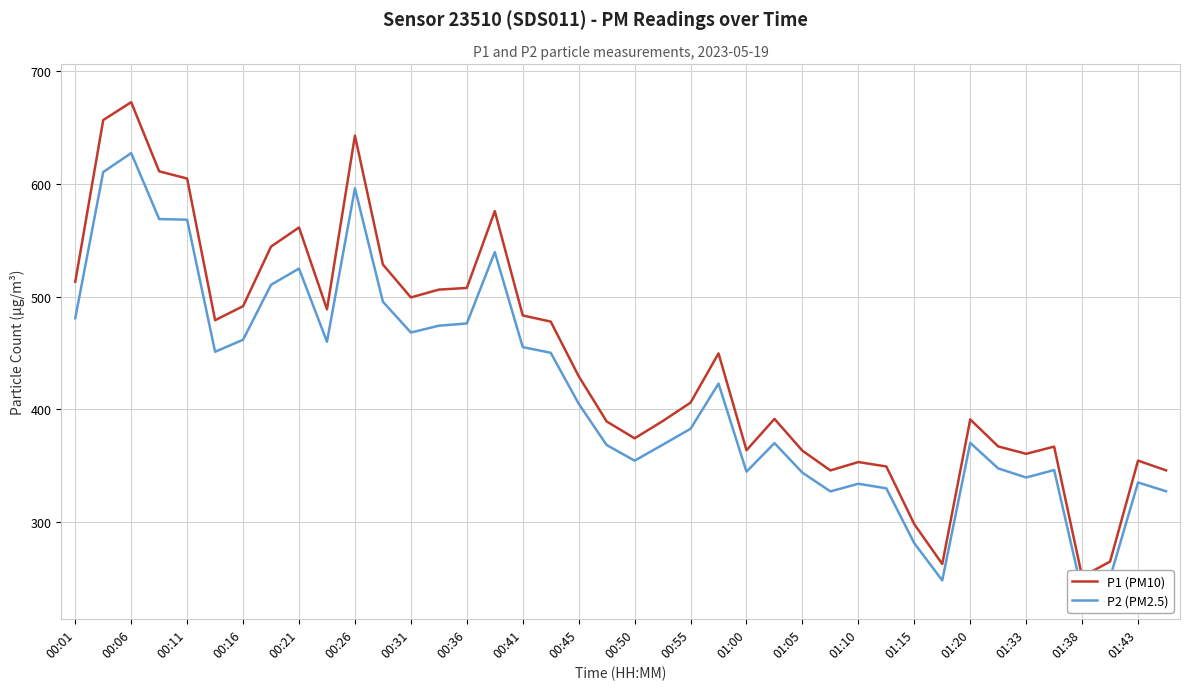

Is the value of P2 (PM2.5) at 01:00 greater than the value of P1 (PM10) at 00:16?

No